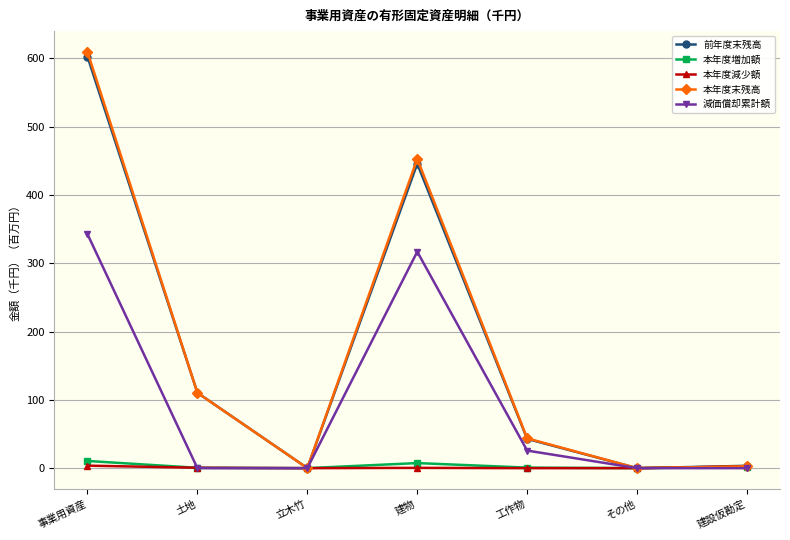

Is the value of 本年度増加額 at 建設仮勘定 greater than the value of 本年度末残高 at 土地?

No